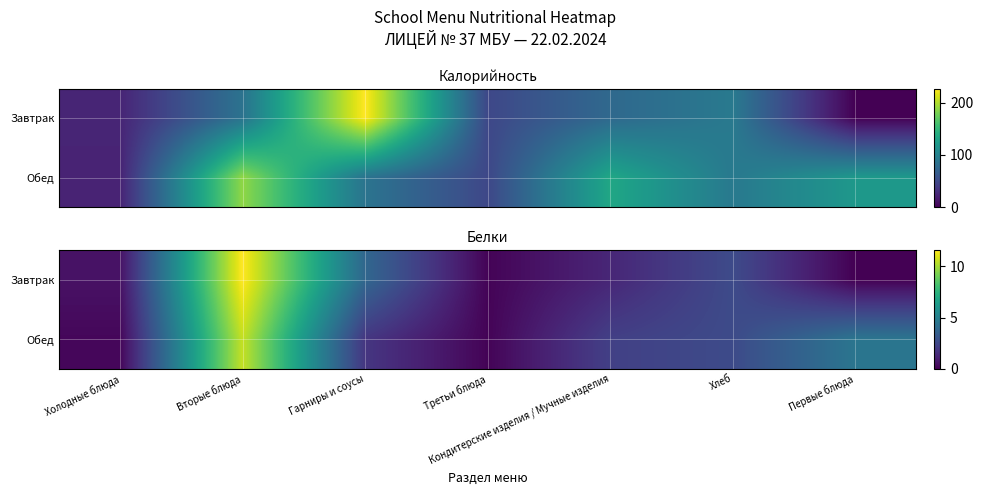

Which has a higher value, Гарниры и соусы or Хлеб?

Гарниры и соусы